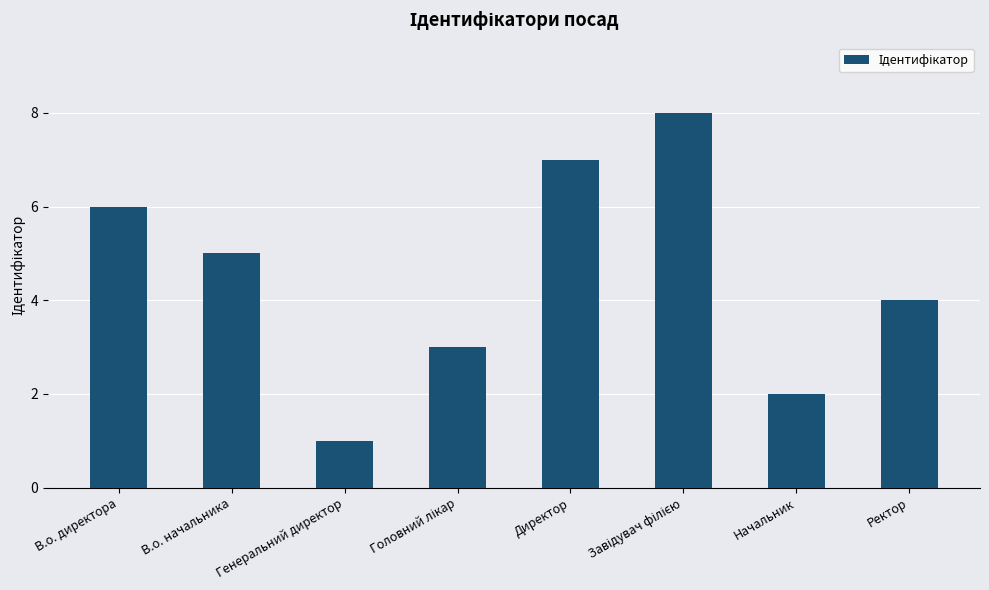

What is the change in value from В.о. начальника to Директор?

+2